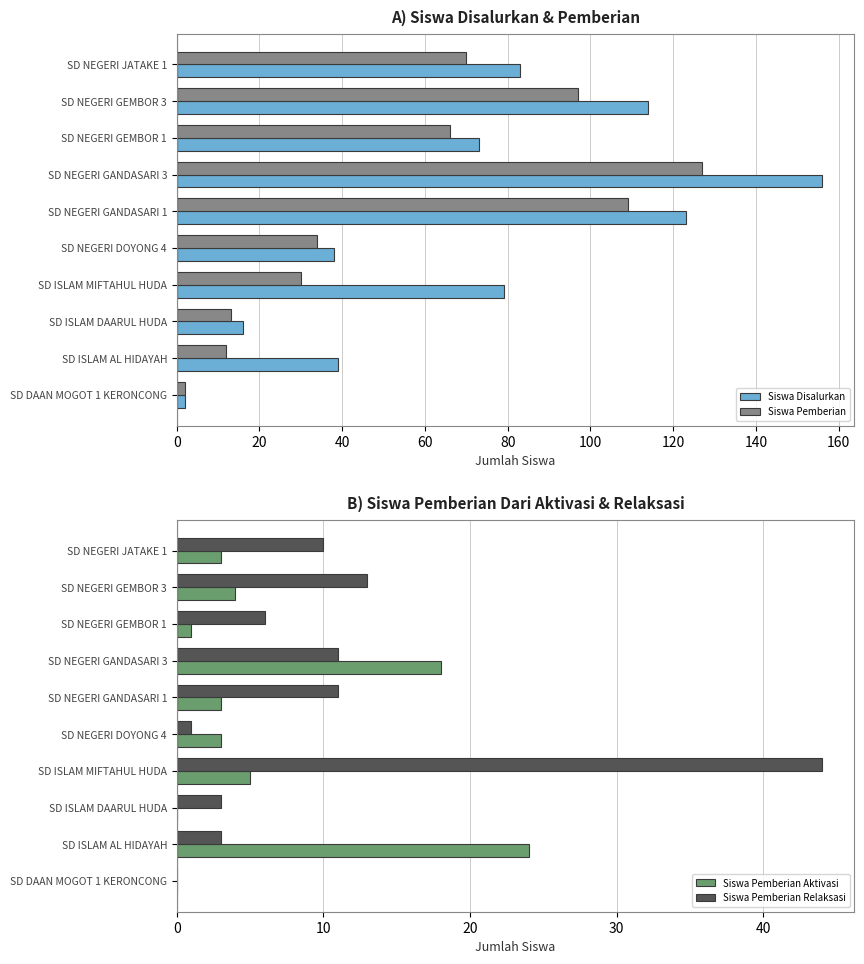

What is the sum of all Siswa Disalurkan values?

723